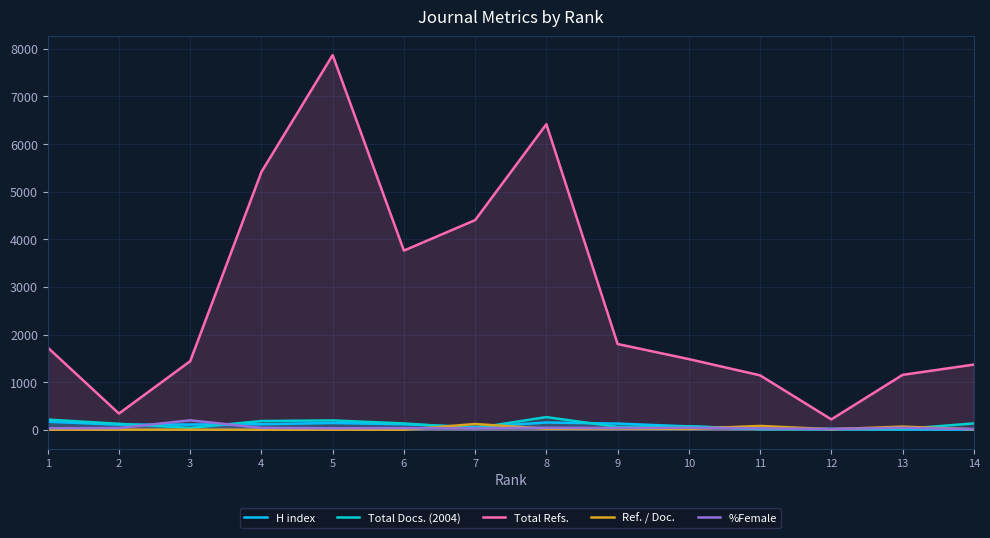

What is the value of the Total Refs. point at the 14th from the left?

1370.0